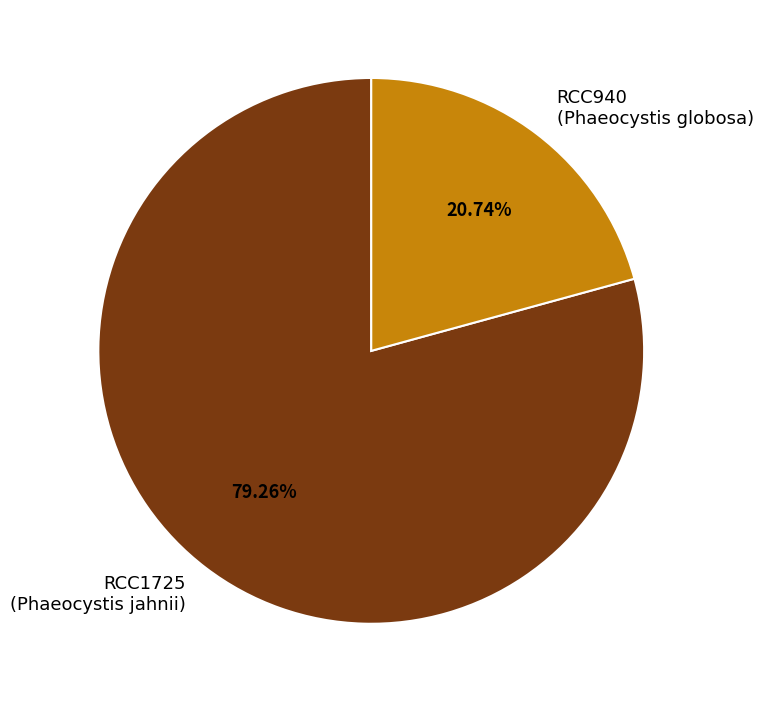

Count the number of slices in the pie.

2